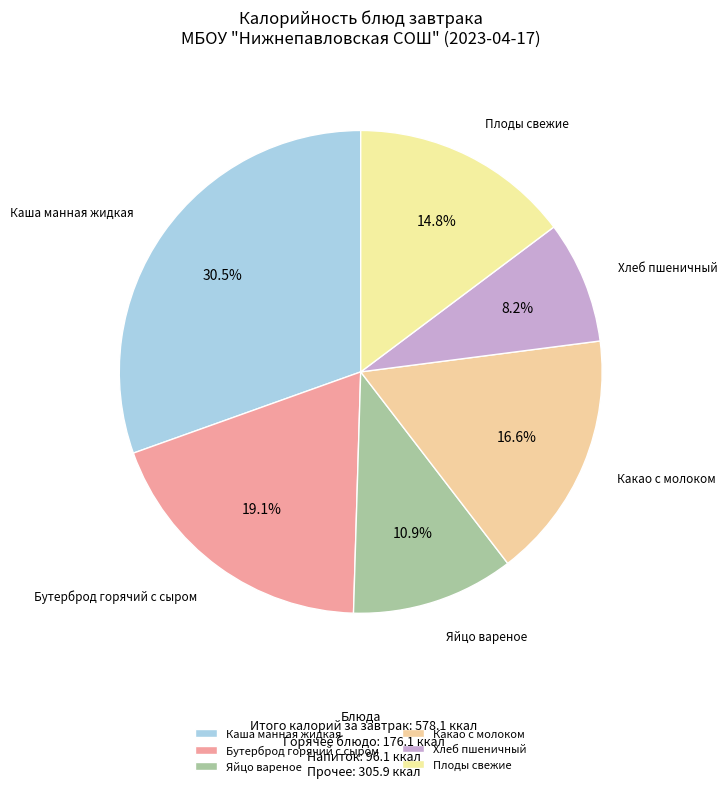

To the nearest percent, what percentage of the pie is Хлеб пшеничный?

8%